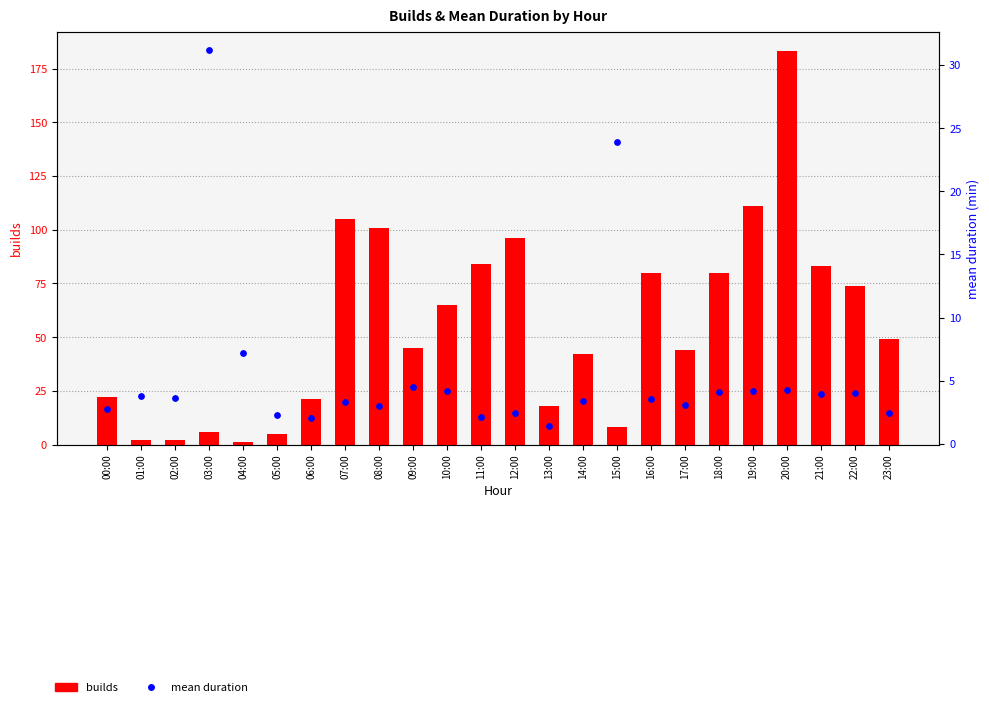

Is the value of builds at 10:00 greater than the value of mean duration at 10:00?

Yes